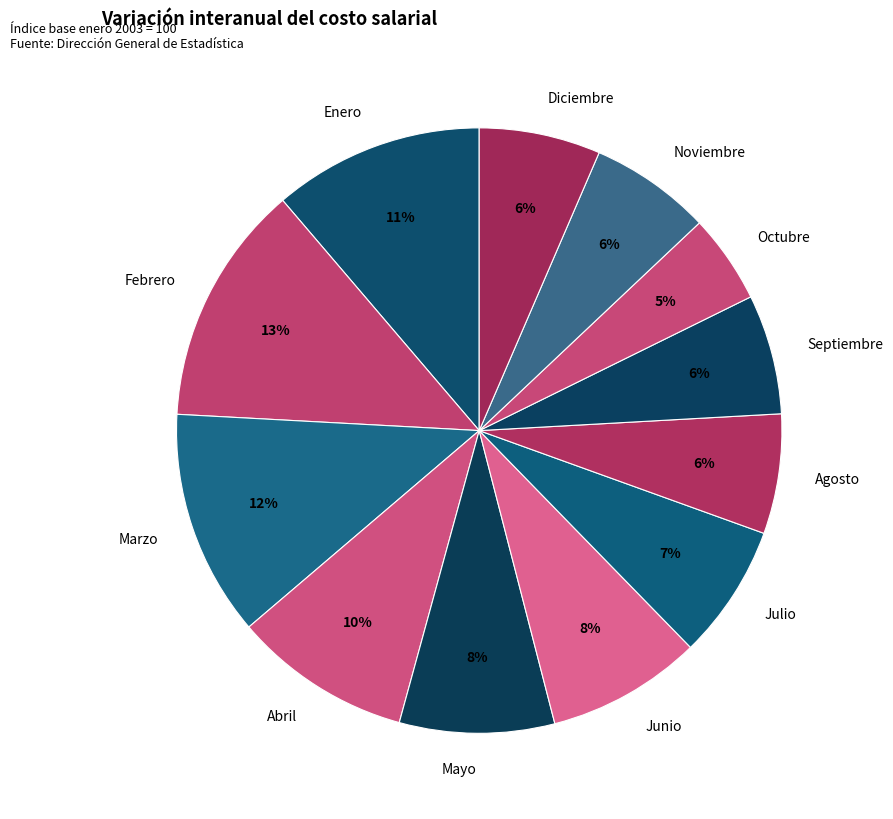

To the nearest percent, what is the difference between the Agosto and Enero slice percentages?

5%